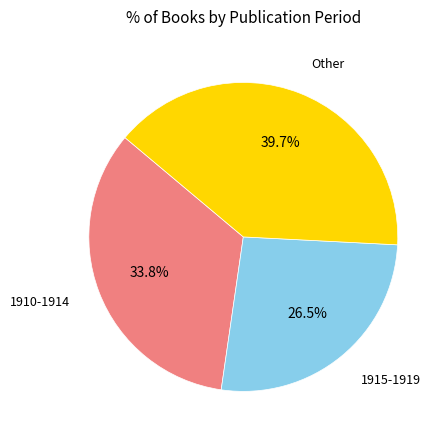

Does any single category account for the majority?

No